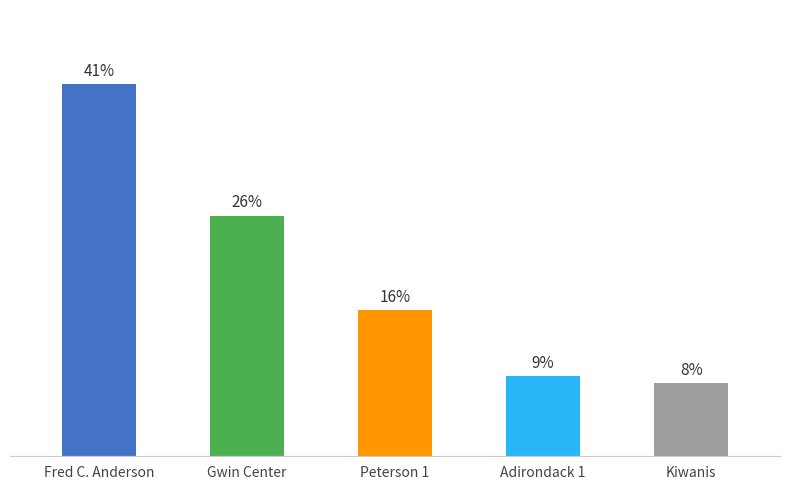

Rank the categories by value from highest to lowest.

Fred C. Anderson, Gwin Center, Peterson 1, Adirondack 1, Kiwanis